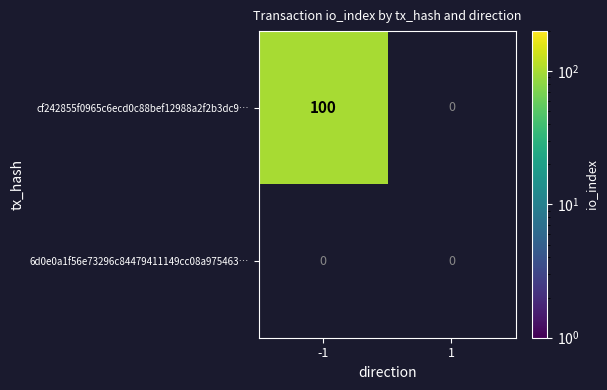

Which has a higher value, direction or io_index?

io_index